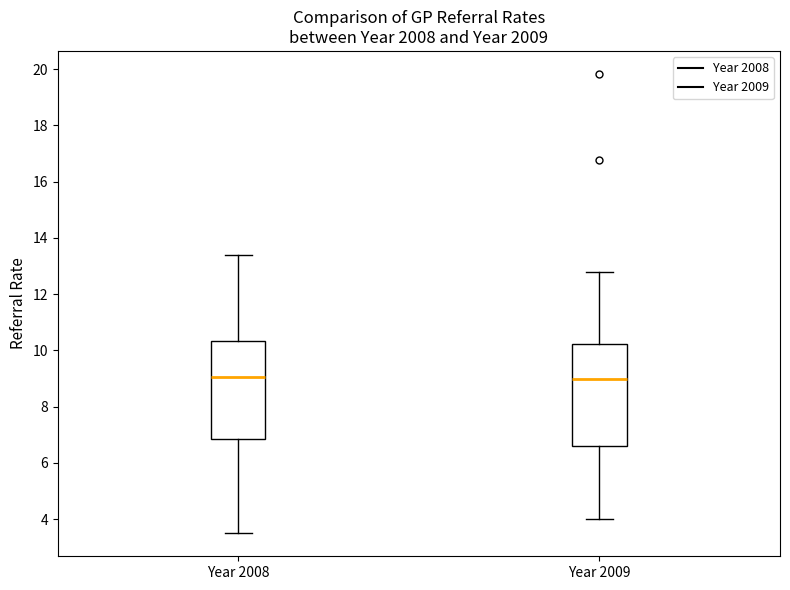

Reading left to right, read every box against the y-axis: the position of its median line, the range the box covers, and the ends of its whiskers. The values are not printed on the chart, so give them approximately, as read against the axis.

Year 2008: median 9.0, box 6.8 to 10.4, whiskers 3.4 to 13.4
Year 2009: median 9.0, box 6.6 to 10.2, whiskers 4.0 to 12.8